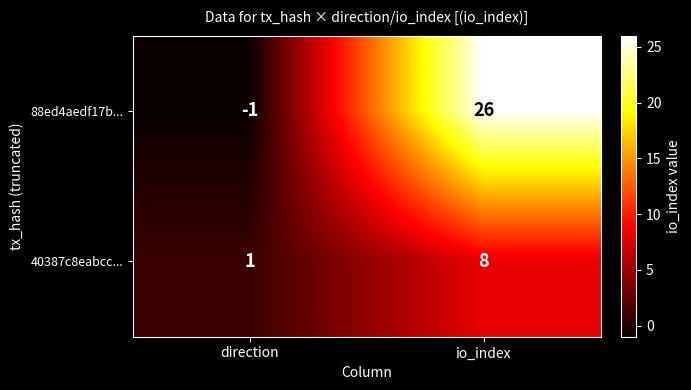

The value of 88ed4aedf17b... at direction is -2. True or false?

False